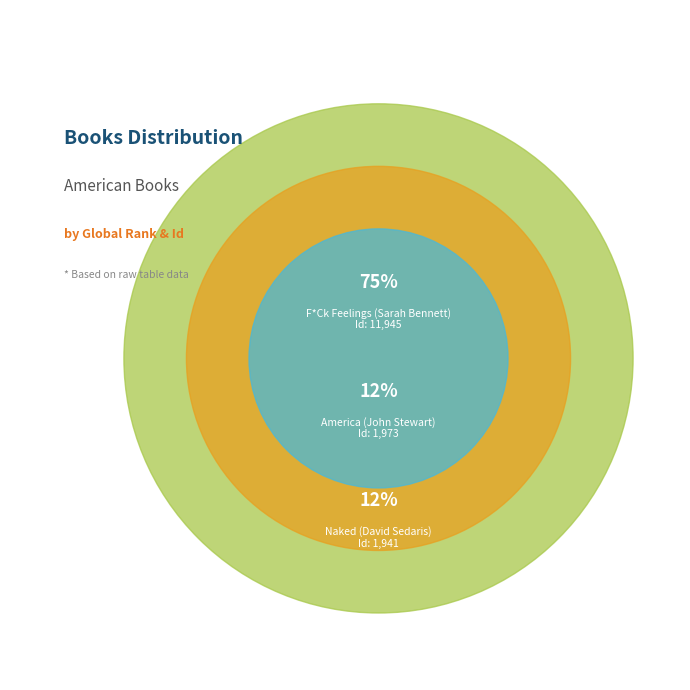

Which slice is the smallest?

Naked (David Sedaris)